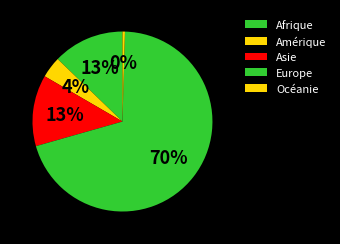

To the nearest percent, what is the average slice percentage?

20%